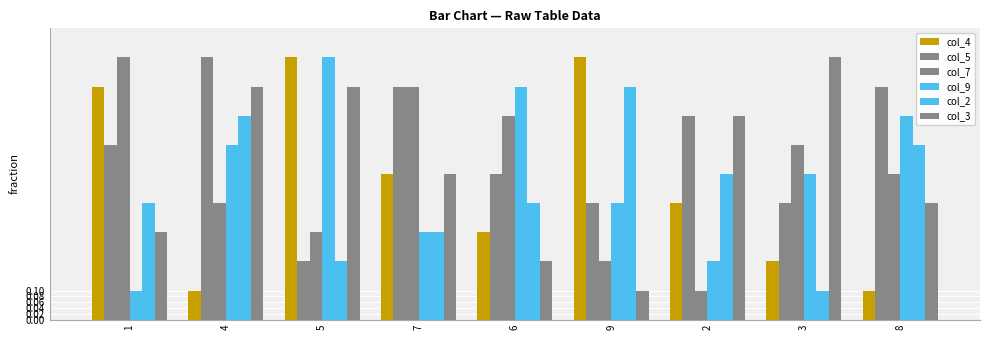

Count the col_5 values in the range 0 to 1.

9